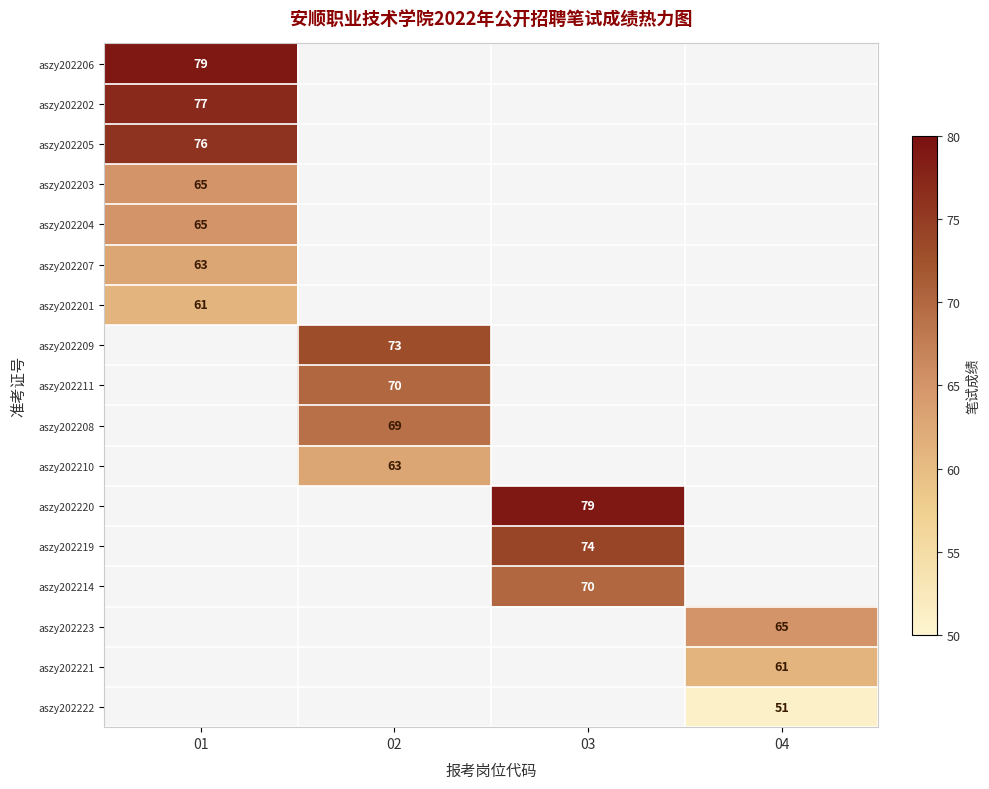

The value of aszy202205 at 01 is 76. True or false?

True